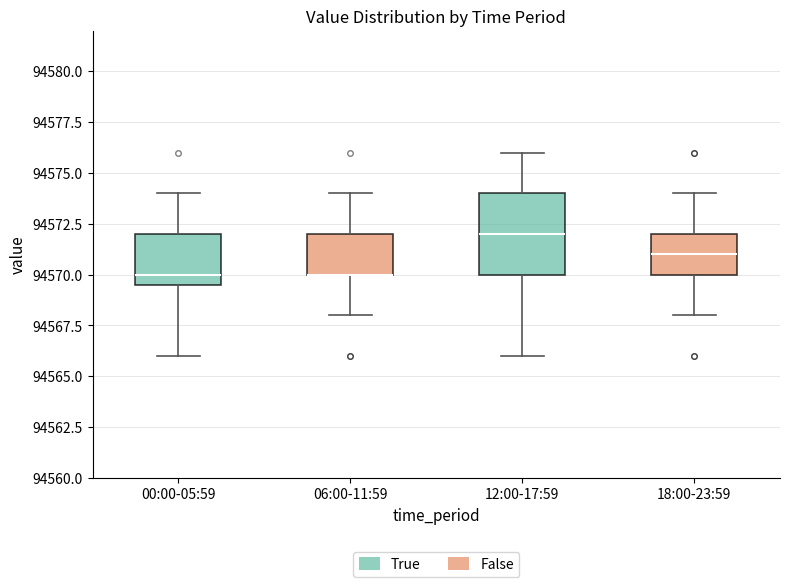

Which box is the tallest, from its lower edge to its upper edge?

12:00-17:59